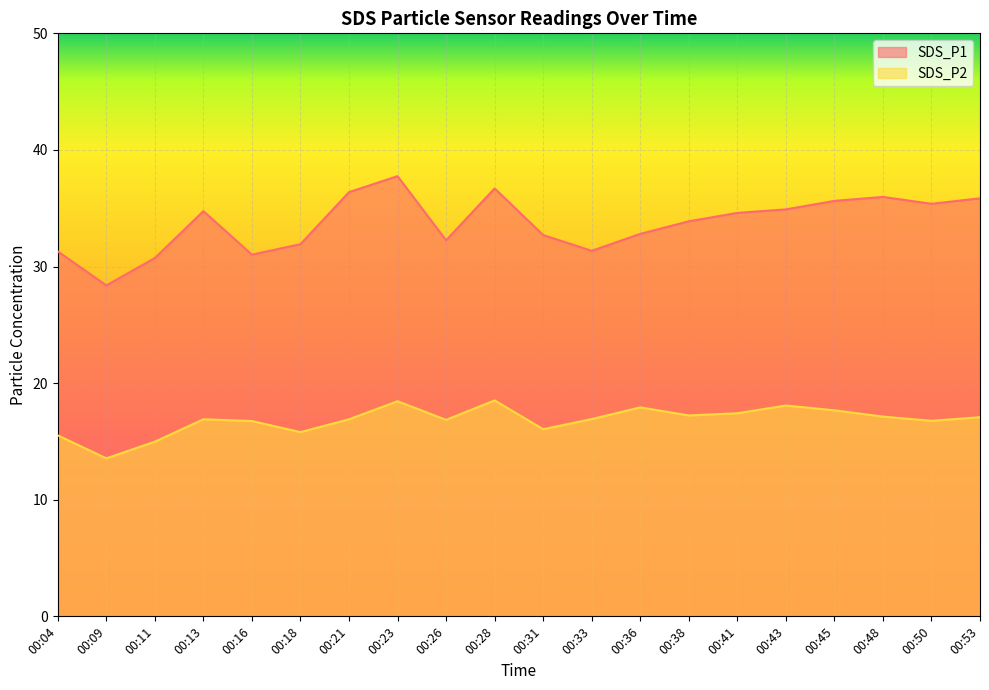

At which category is the sum across all series the highest?

00:23